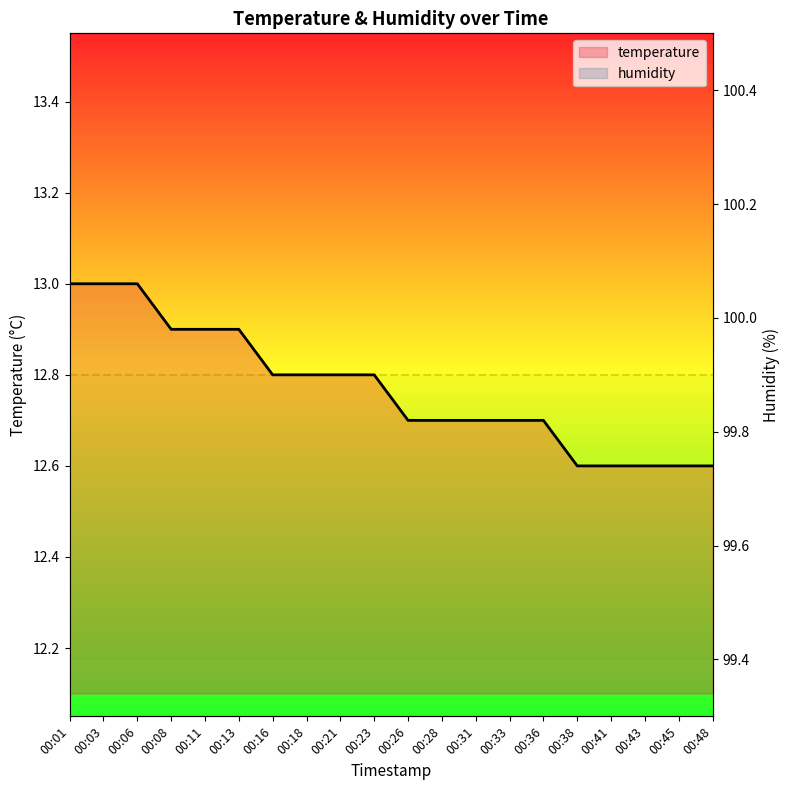

True or false: the data has more than 0 interior local peaks.

False